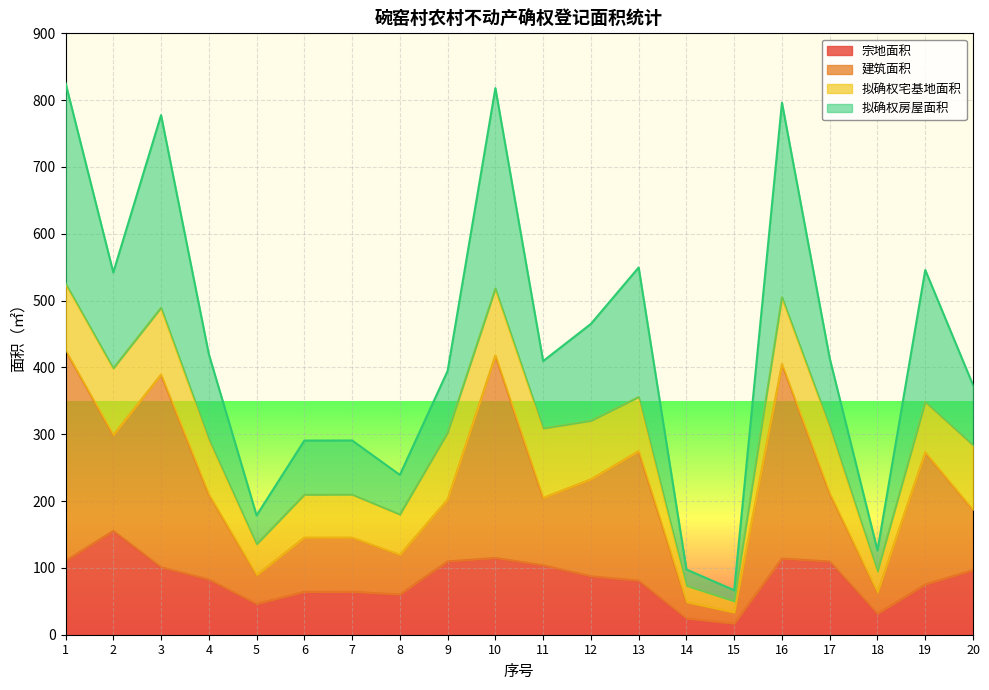

How many lines are shown in the chart?

4